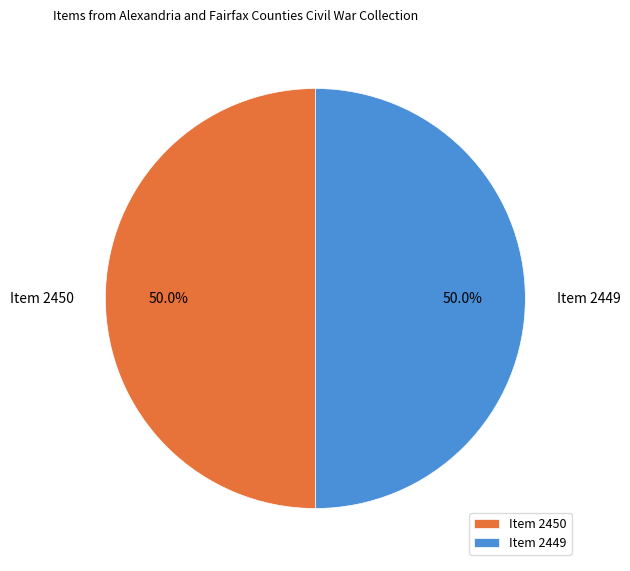

Approximately how many times larger is the value at Item 2450 compared to Item 2449?

1.0